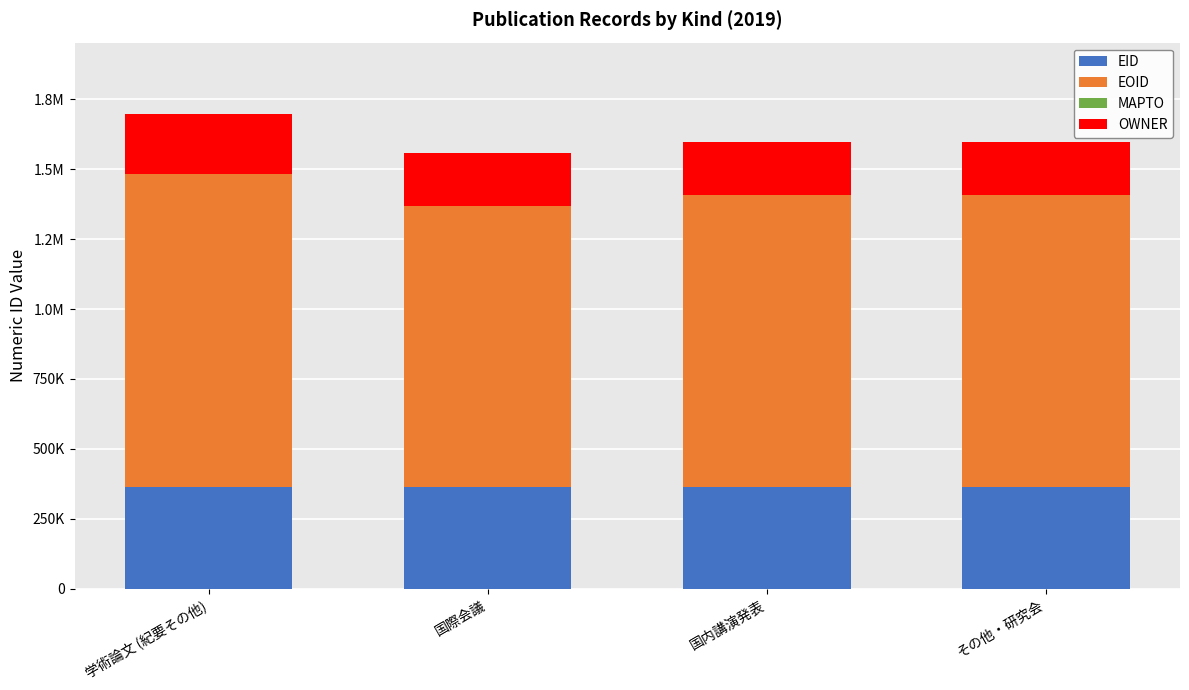

Are the bars horizontal?

No